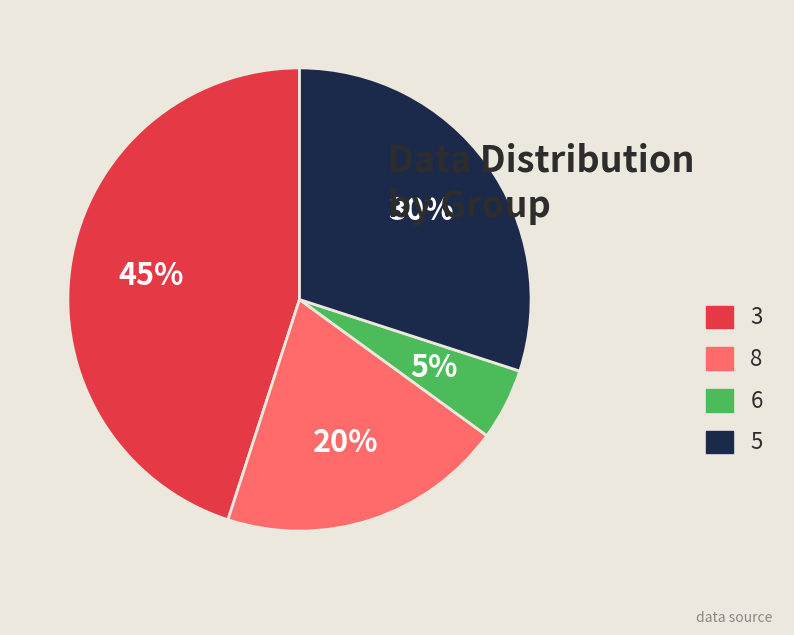

How many segments does this pie chart have?

4